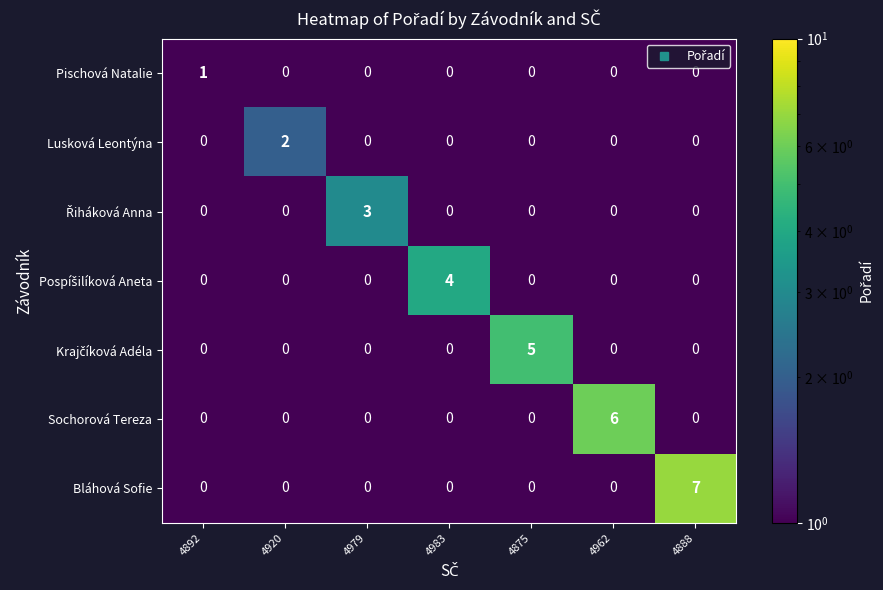

The Lusková Leontýna series shows 0 at 4983. True or false?

True